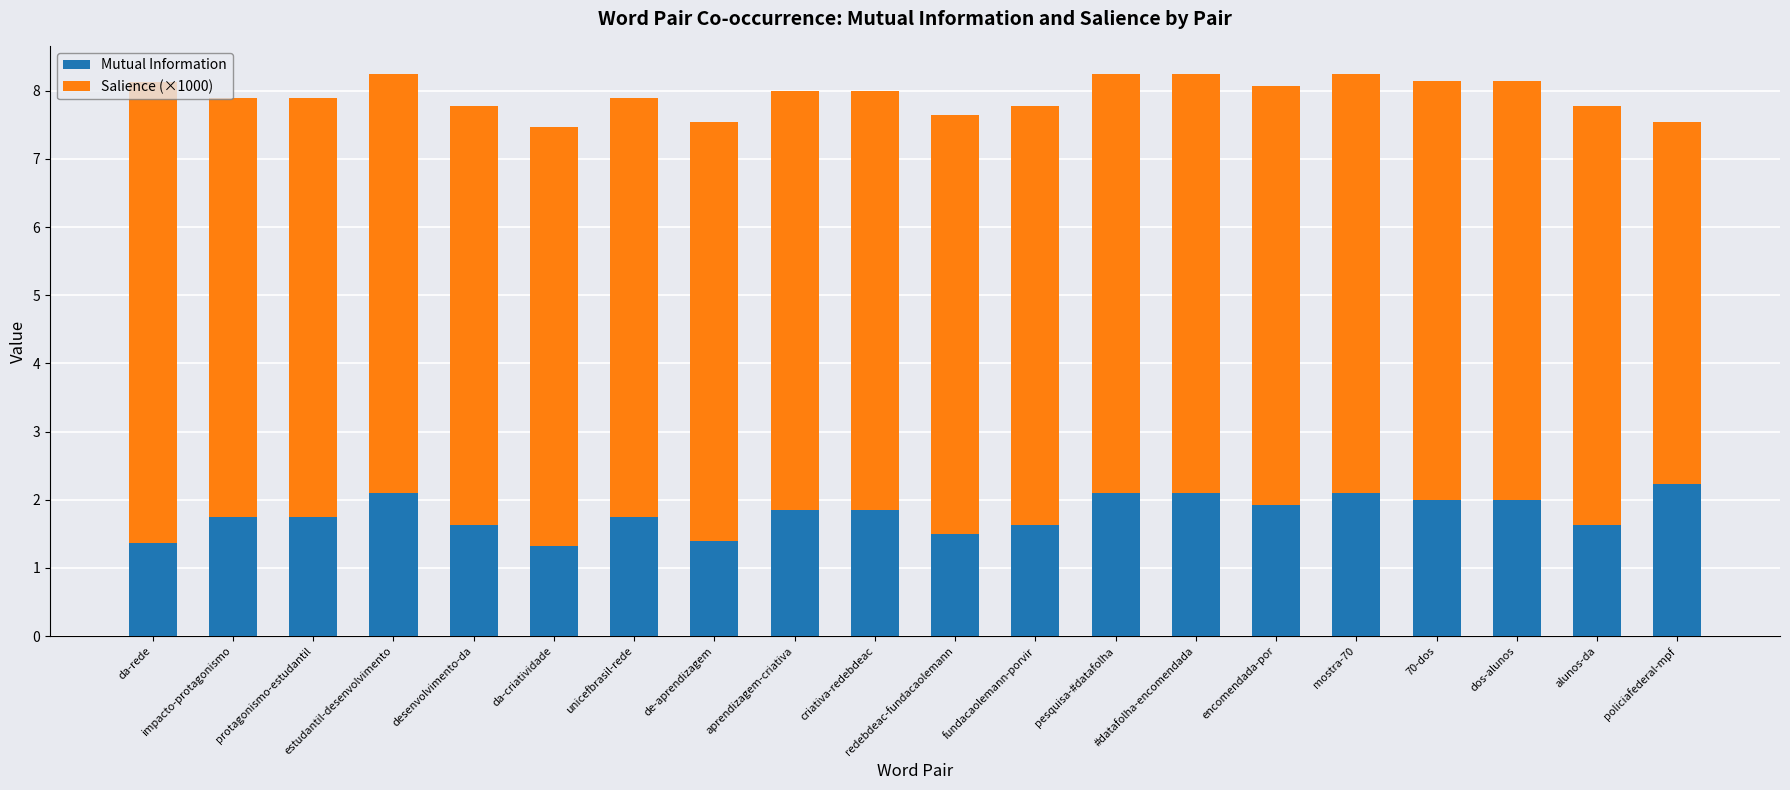

What is the total value across all series at mostra-70?

8.2